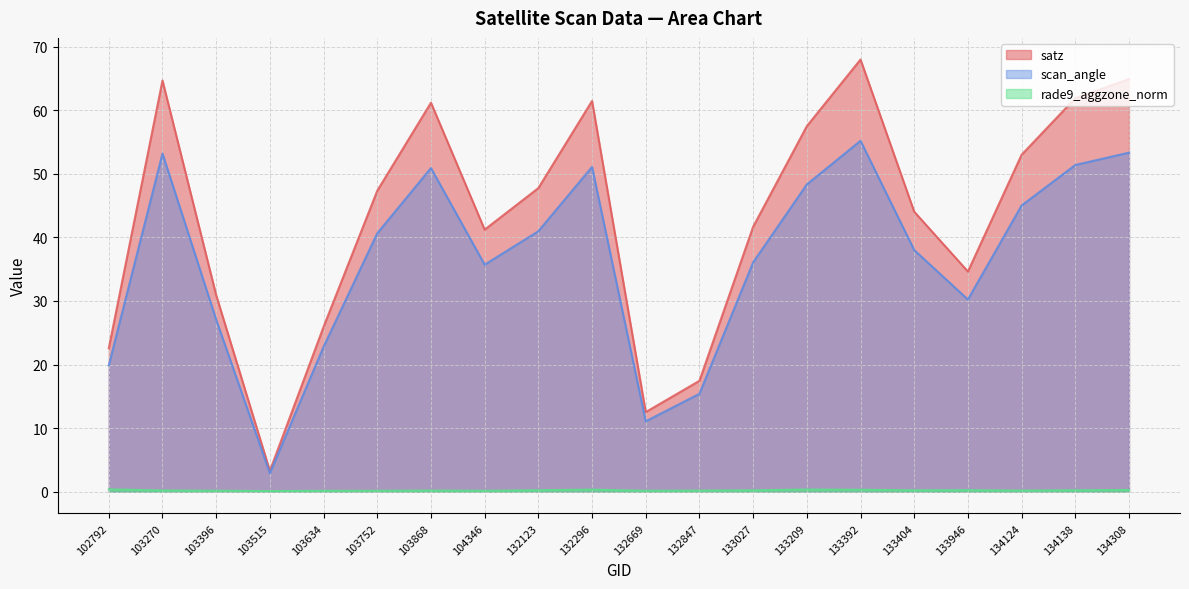

The rade9_aggzone_norm series shows 0.1 at 103634. True or false?

False